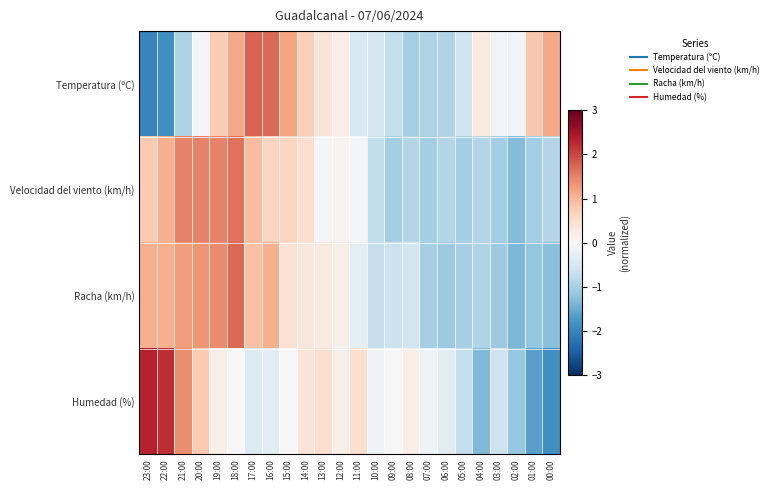

Which series changed the most between 16:00 and 12:00?

Temperatura (ºC)